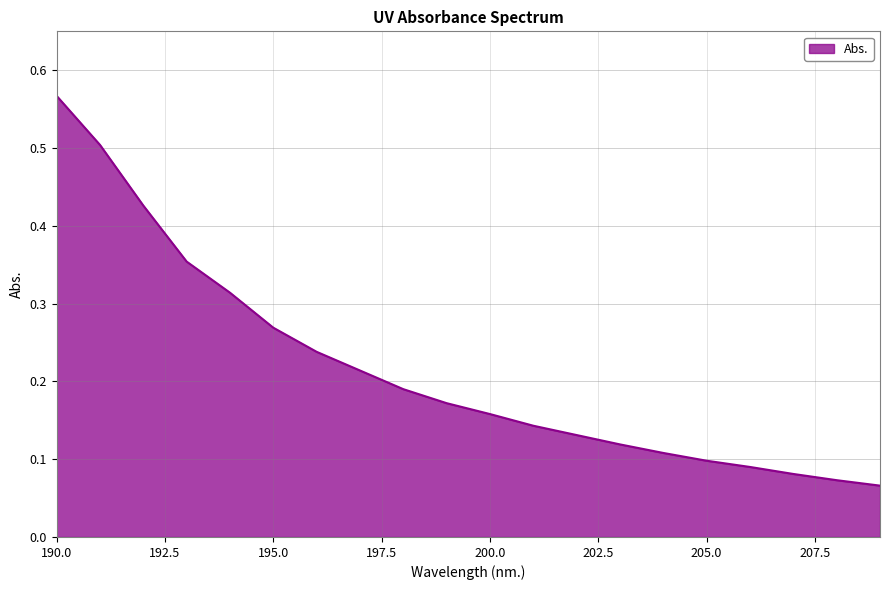

True or false: the data has more than 0 interior local peaks.

False